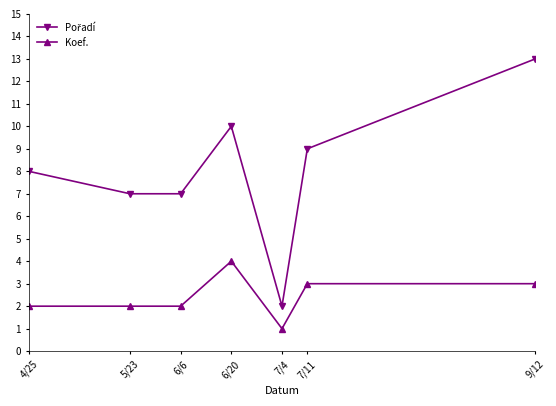

What position from the right is 4/25?

7